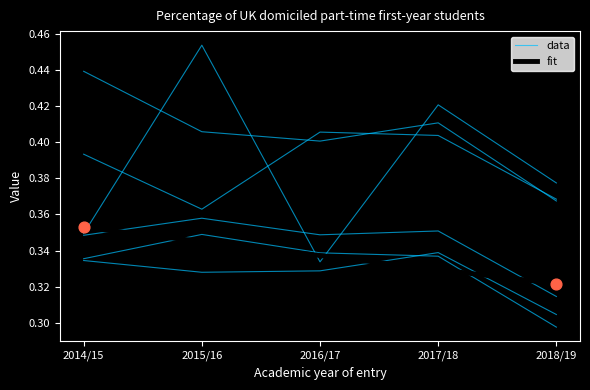

Which series has the largest total across all categories?

data